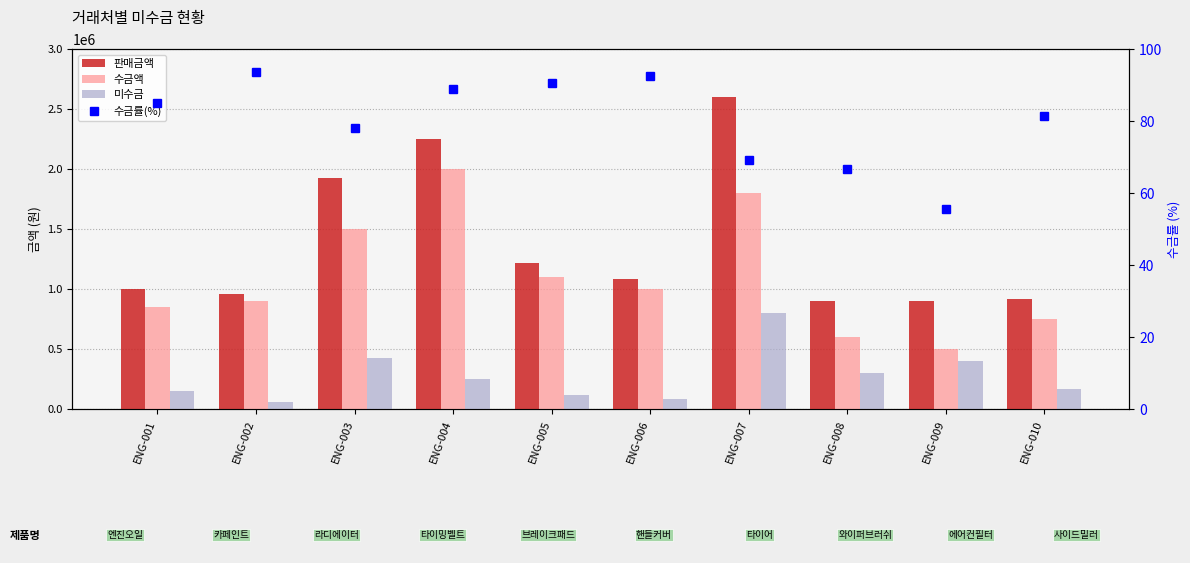

At which category is the sum across all series the highest?

ENG-007